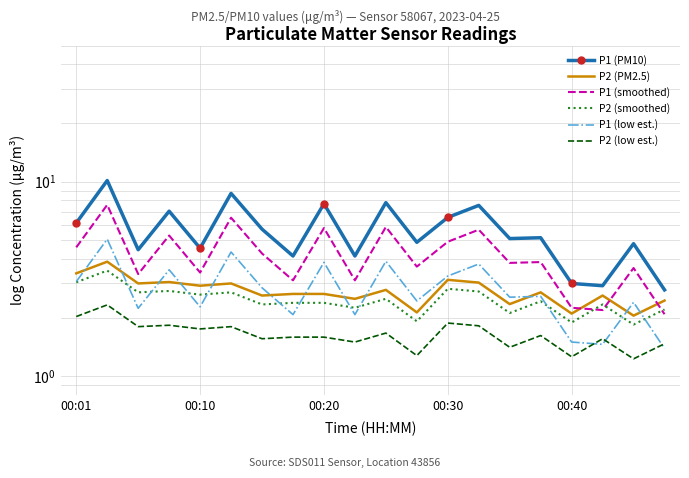

What is the greatest value displayed?

10.1